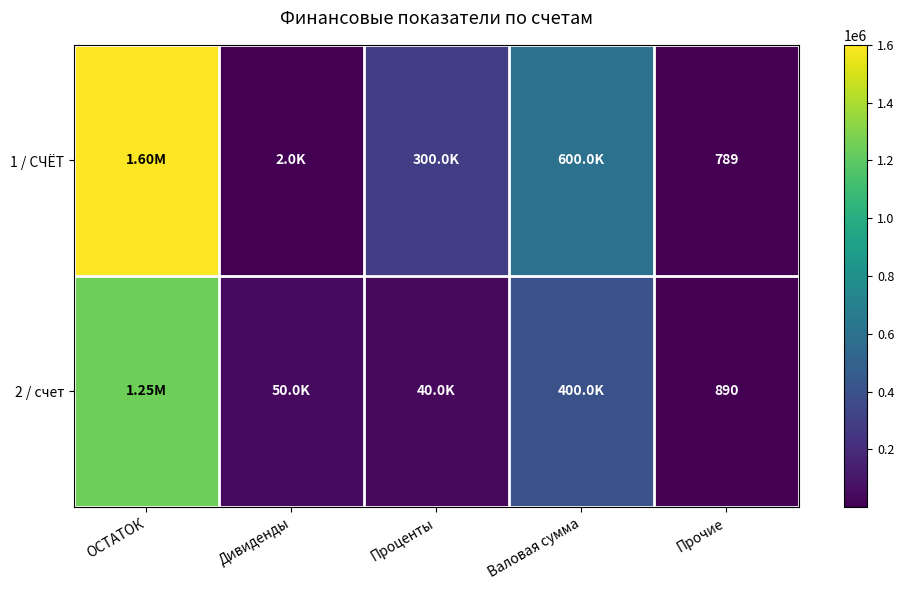

What is the total value across all series at Прочие?

1679